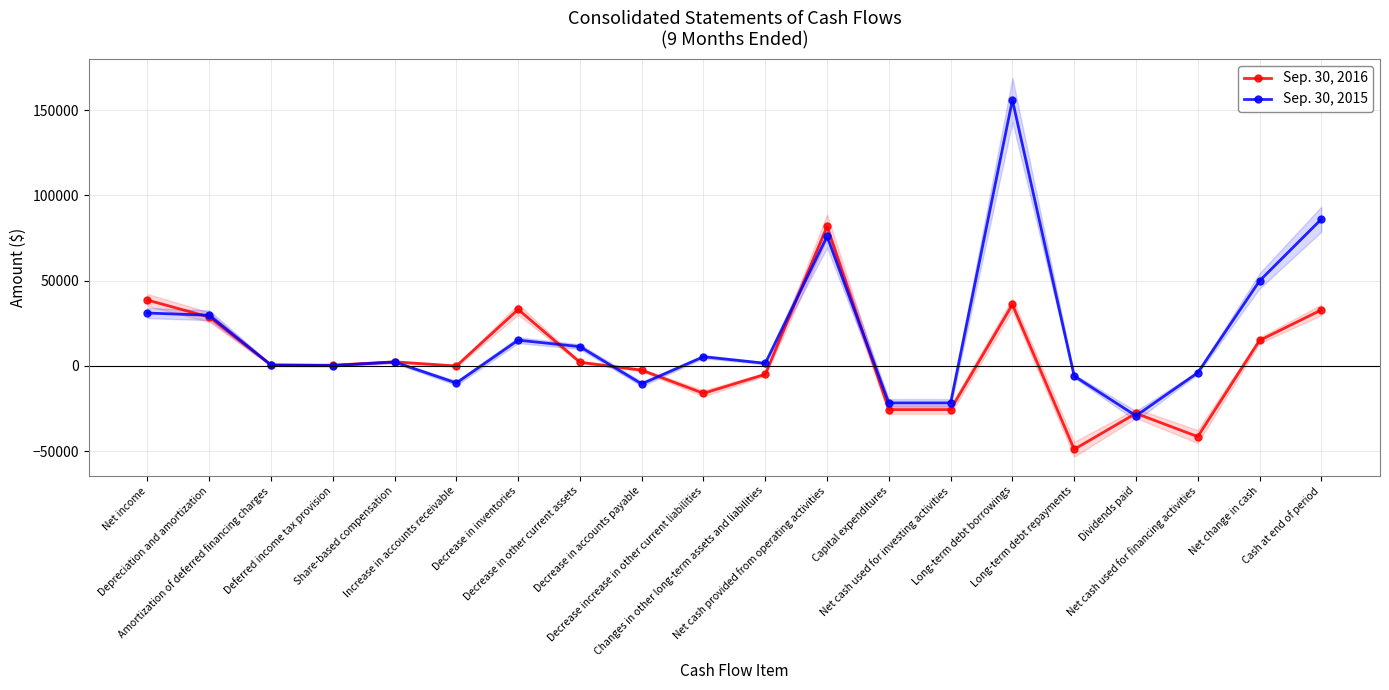

Where is the first local minimum for Sep. 30, 2016?

Deferred income tax provision